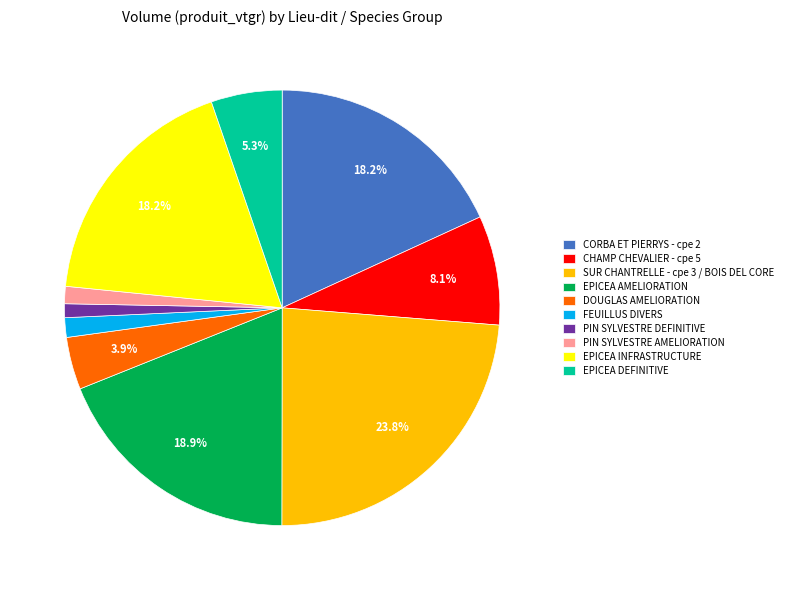

Combined, do SUR CHANTRELLE - cpe 3 / BOIS DEL CORE and PIN SYLVESTRE AMELIORATION account for over 50%?

No